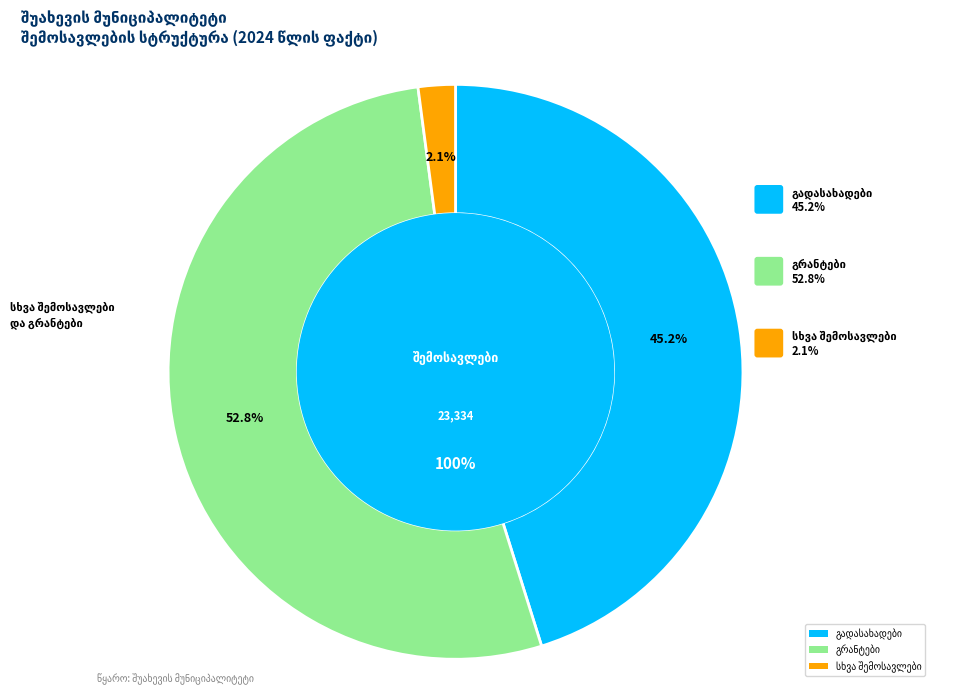

Is it true that გადასახადები is 45% of the pie?

True